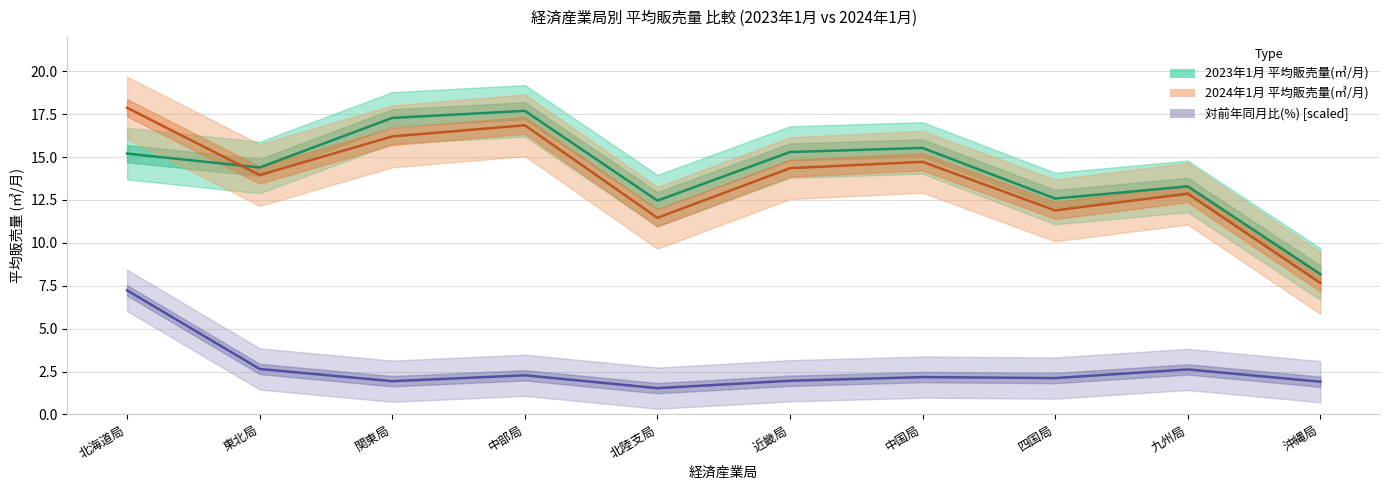

What are all the series names shown in the legend?

2023年1月 平均販売量(㎥/月), 2024年1月 平均販売量(㎥/月), 対前年同月比(%) [scaled]